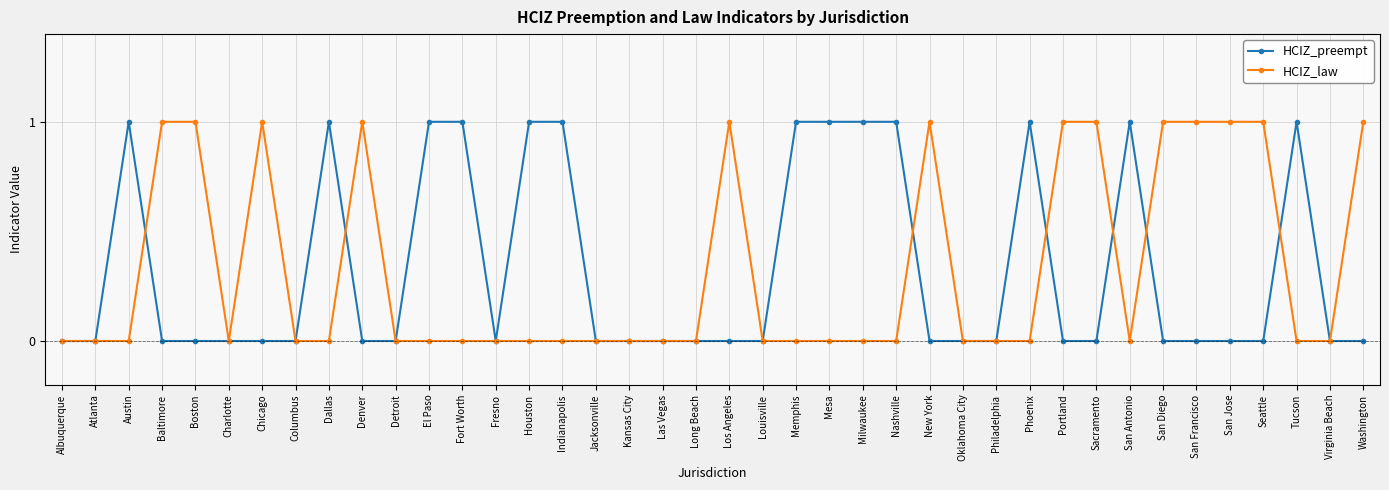

What is the maximum value shown in the chart?

1